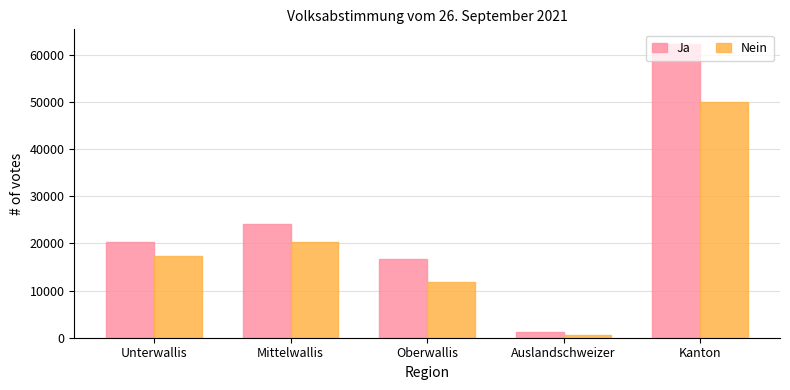

Is it true that Ja equals 32934 at Unterwallis?

False